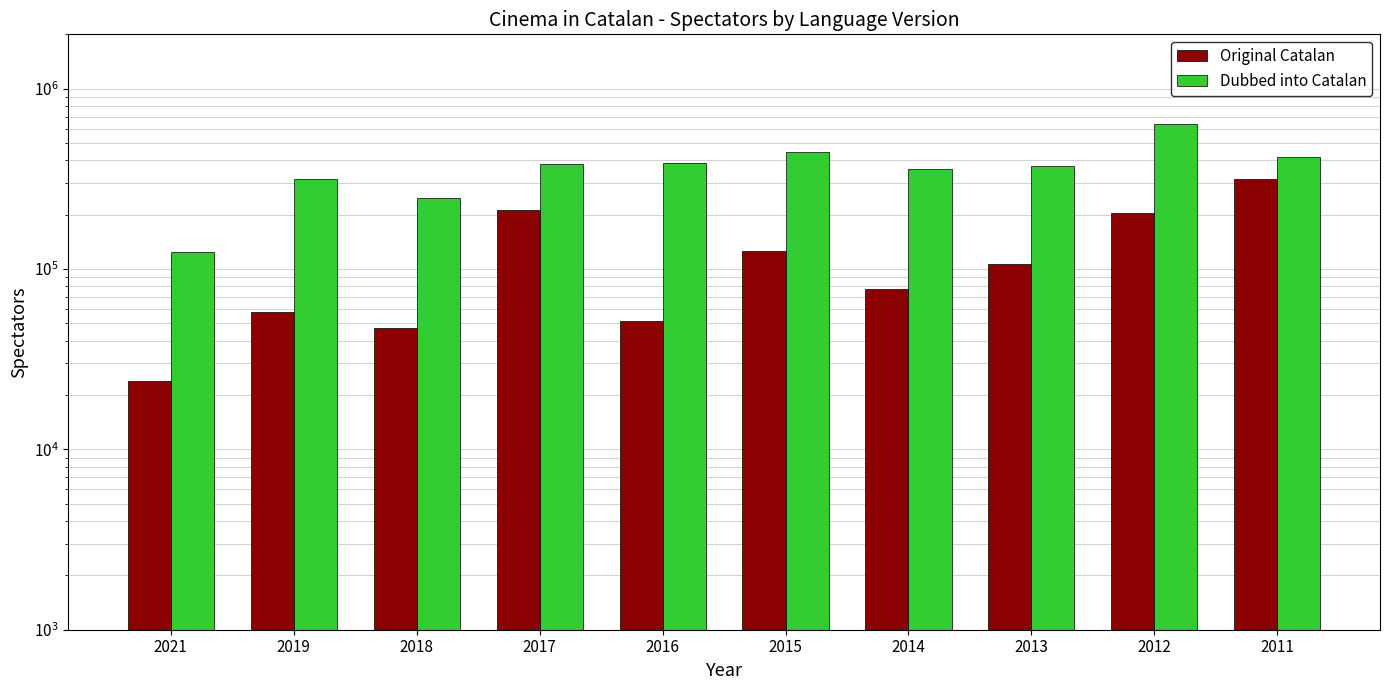

The Original Catalan series shows 278174 at 2012. True or false?

False